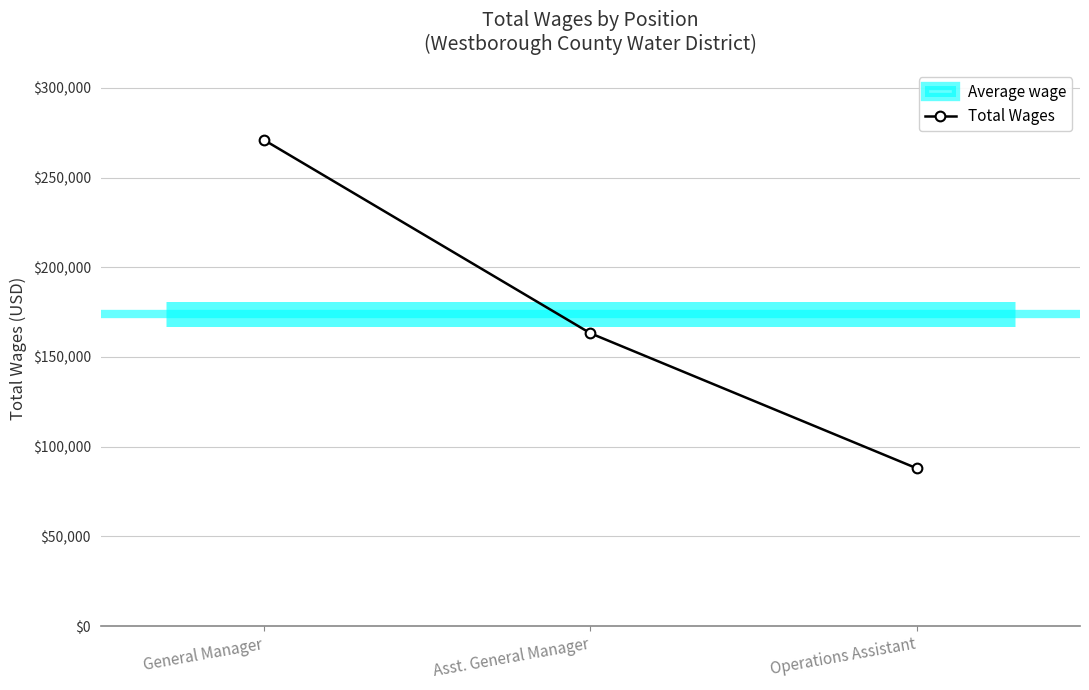

Where is the data nearest to the value 179465?

Asst. General Manager